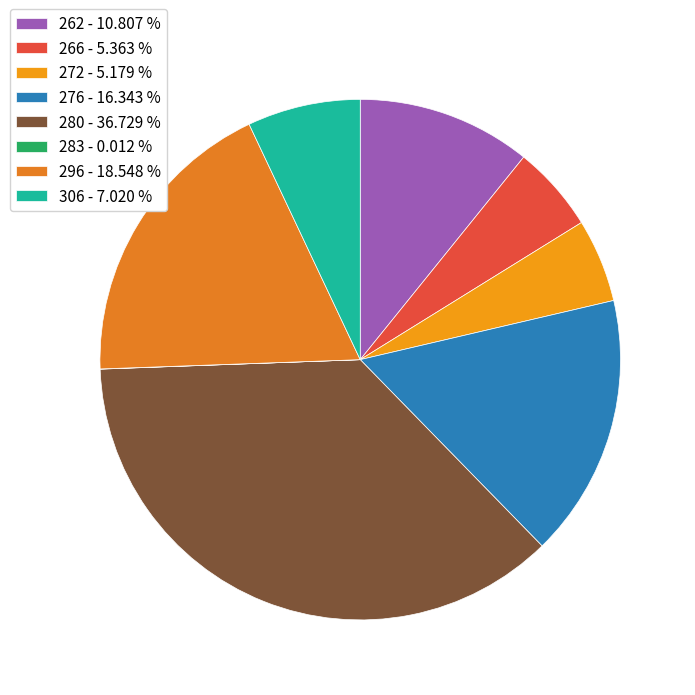

Count the number of slices in the pie.

8